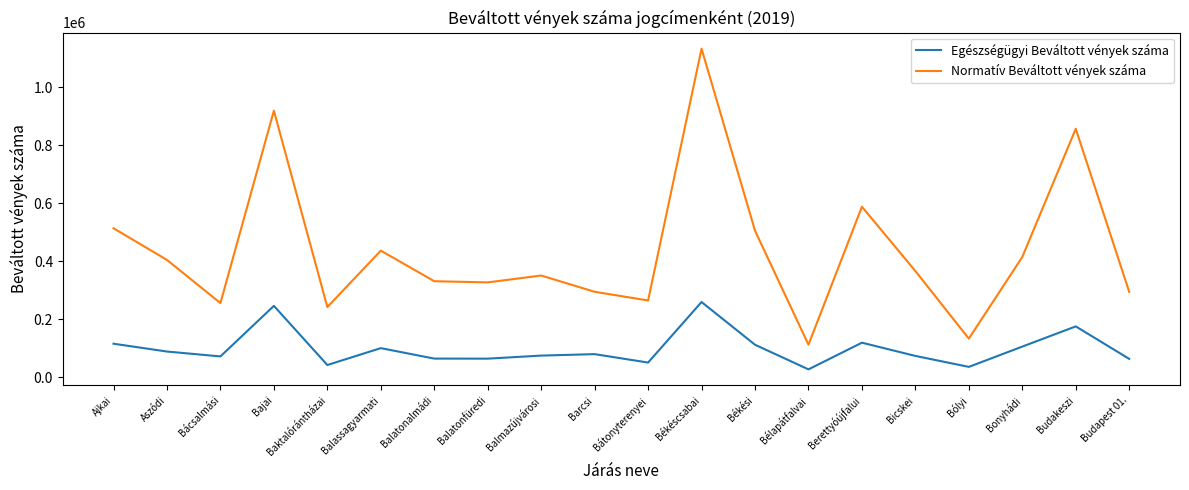

At Balatonalmádi, list the series in order from smallest to largest.

Egészségügyi Beváltott vények száma, Normatív Beváltott vények száma